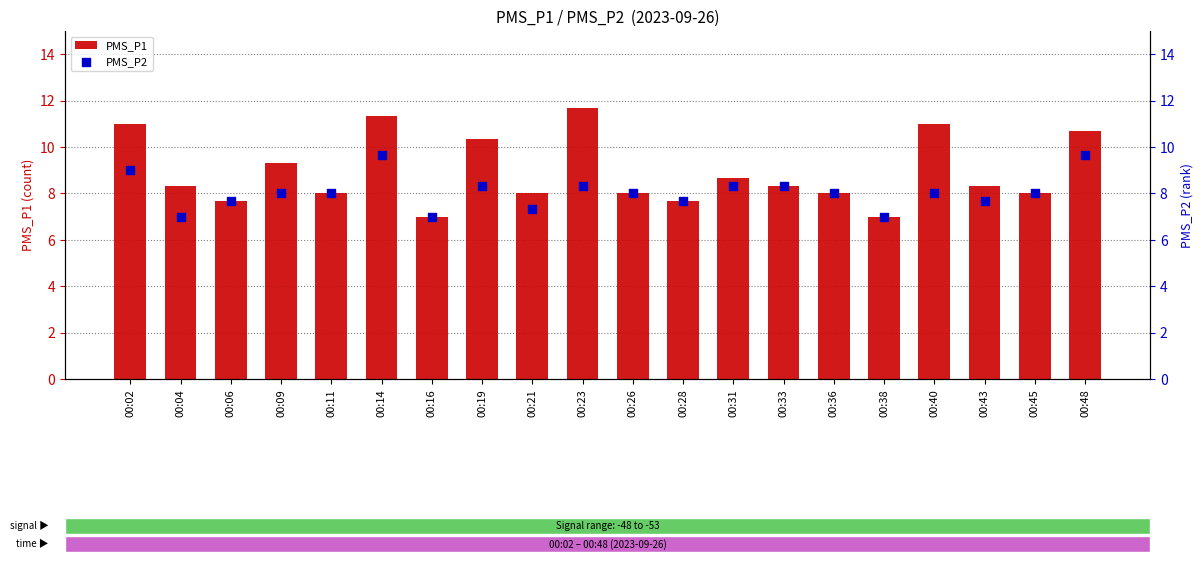

What are all the series names shown in the legend?

PMS_P1, PMS_P2